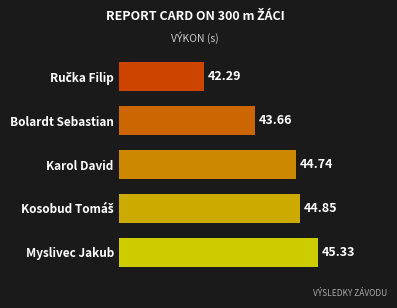

How many series are shown in this chart?

1